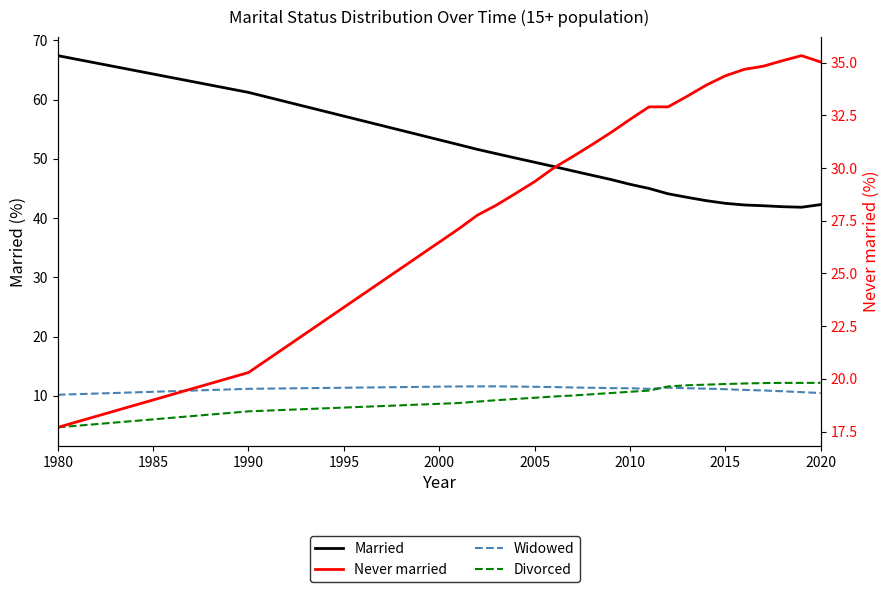

How many values in the Divorced series are below 10?

8